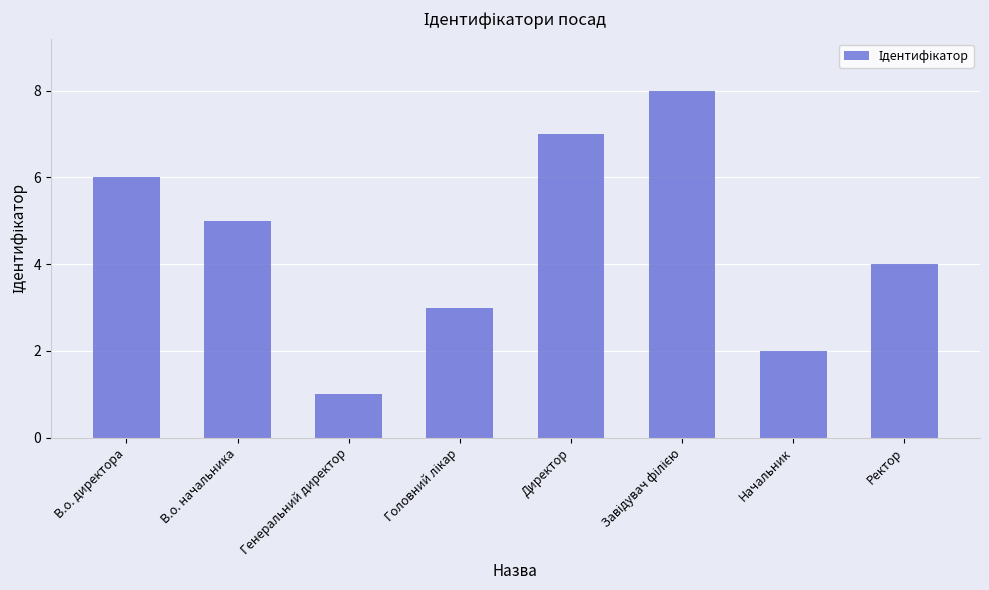

What is the greatest value displayed?

8